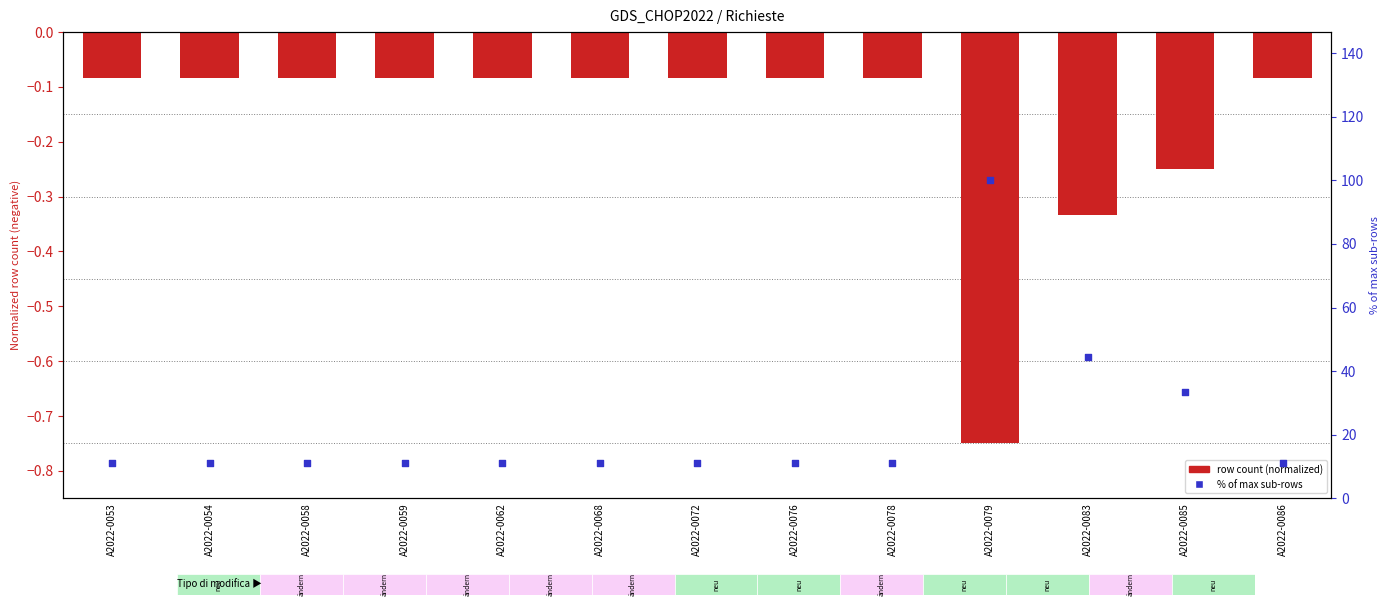

Which series has the largest total across all categories?

% of max sub-rows